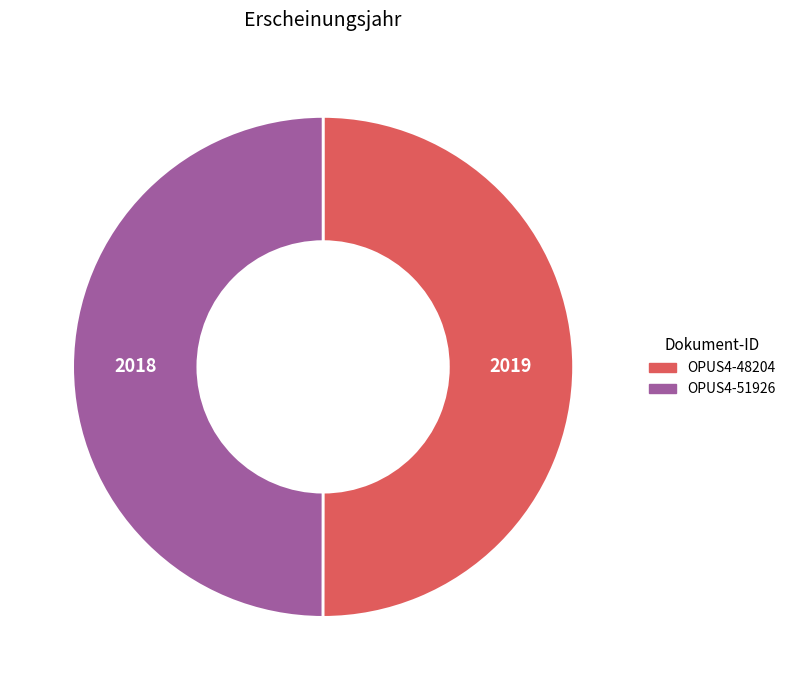

What is the ratio of the value at OPUS4-48204 to the value at OPUS4-51926?

1.0